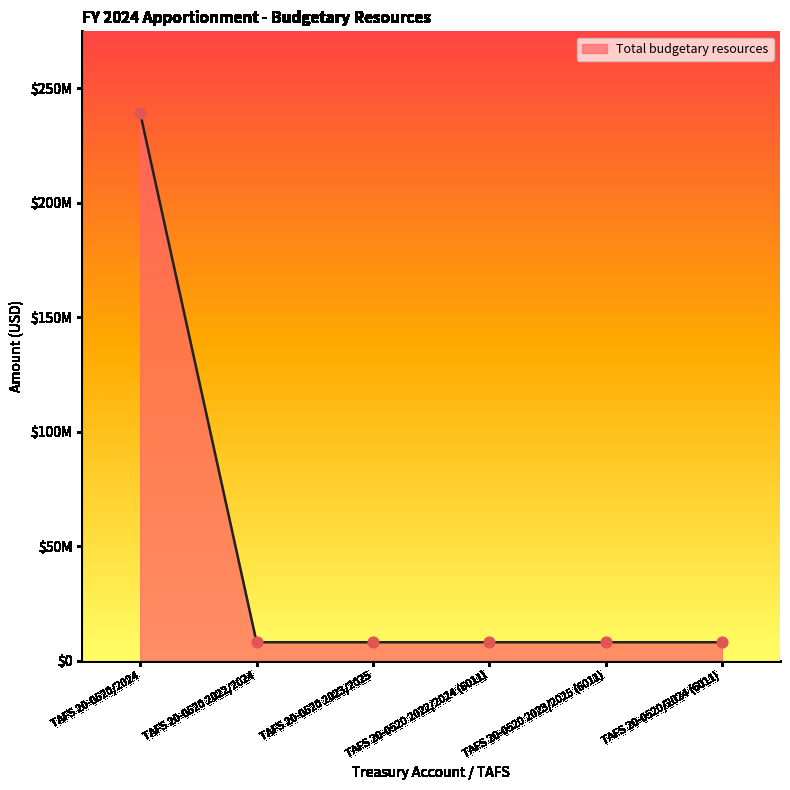

Between TAFS 20-0520 2022/2024 (6011) and TAFS 20-0520 2023/2025, which is larger?

TAFS 20-0520 2022/2024 (6011)